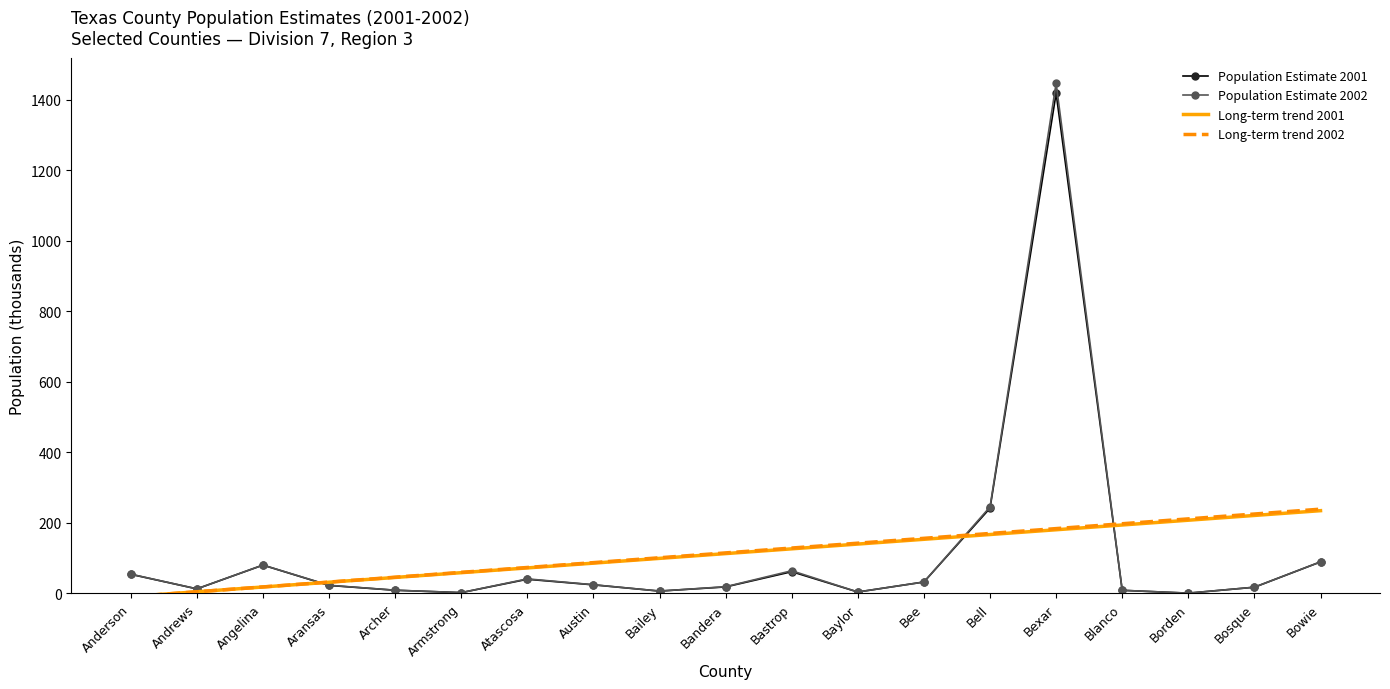

How many categories are shown in the chart?

19